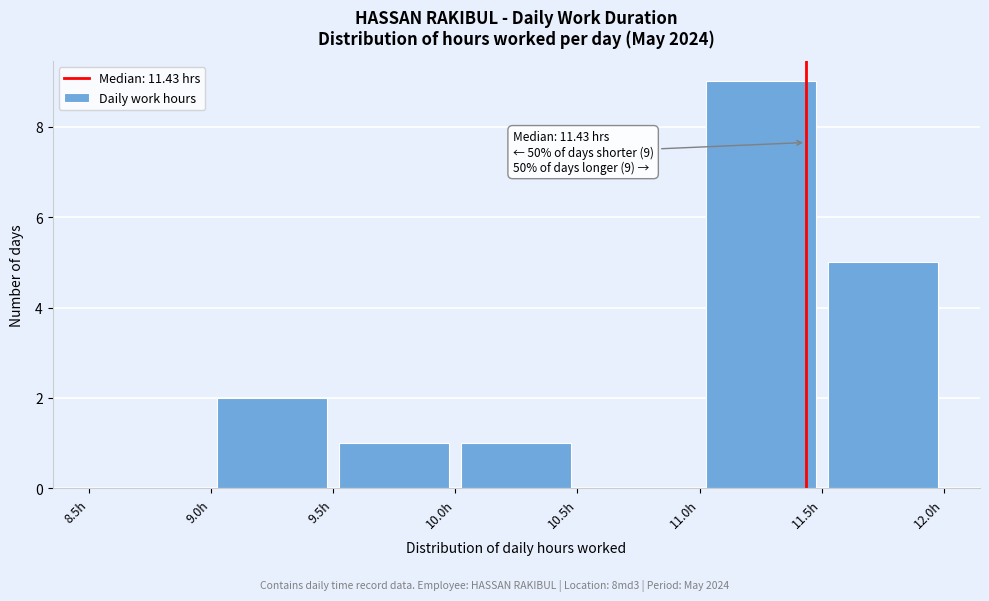

Over which range of the x-axis is the bar tallest?

11.0 to 11.5